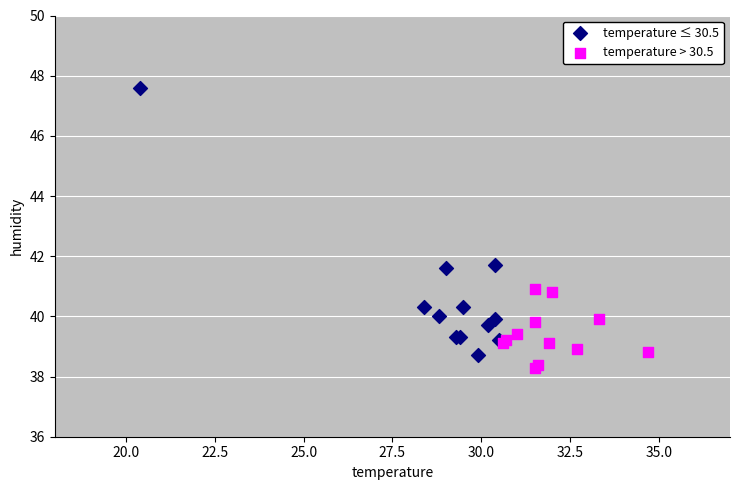

Which series reaches the maximum Y coordinate?

temperature ≤ 30.5